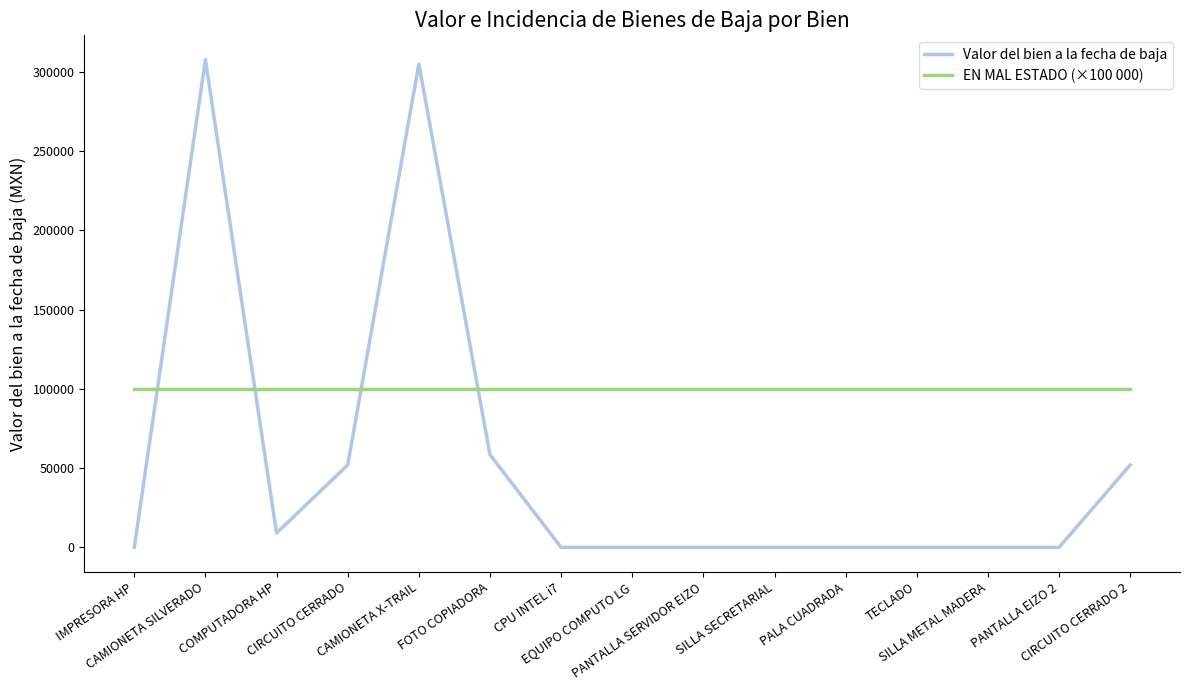

After their last crossing, which series has the higher values: Valor del bien a la fecha de baja or EN MAL ESTADO (×100 000)?

EN MAL ESTADO (×100 000)